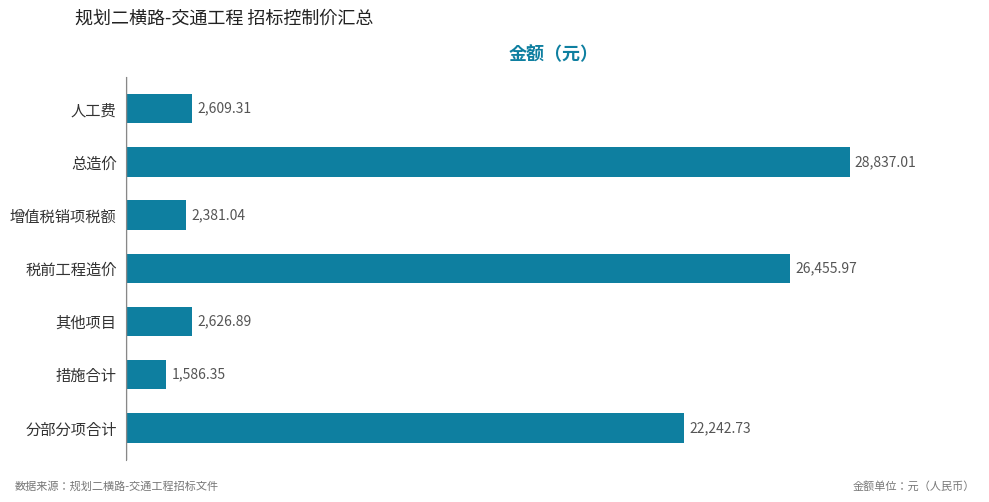

List the labels in order of value, largest first.

总造价, 税前工程造价, 分部分项合计, 其他项目, 人工费, 增值税销项税额, 措施合计